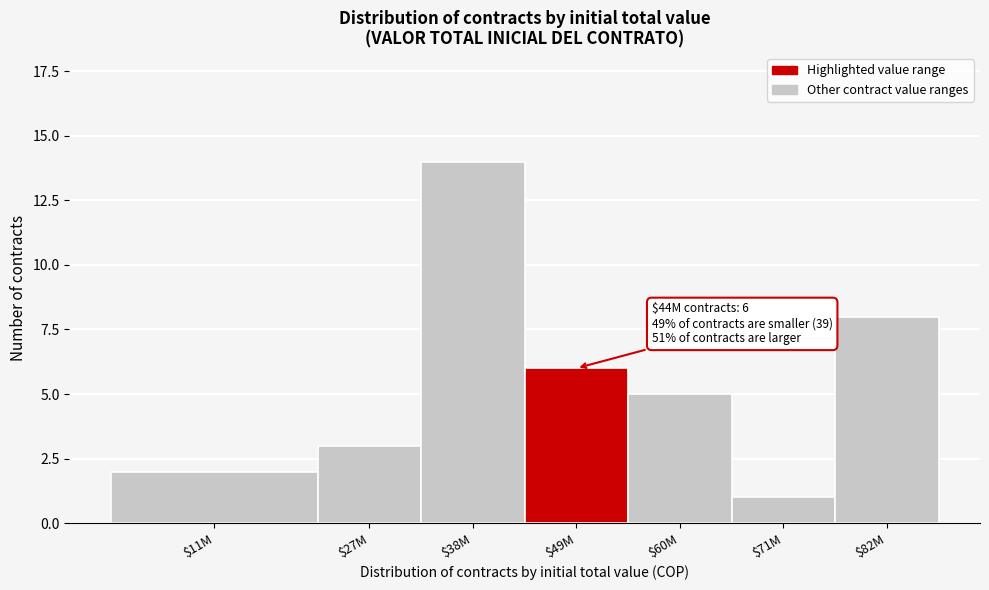

Reading left to right, transcribe all the data shown in this chart.

2	3	14	6	5	1	8